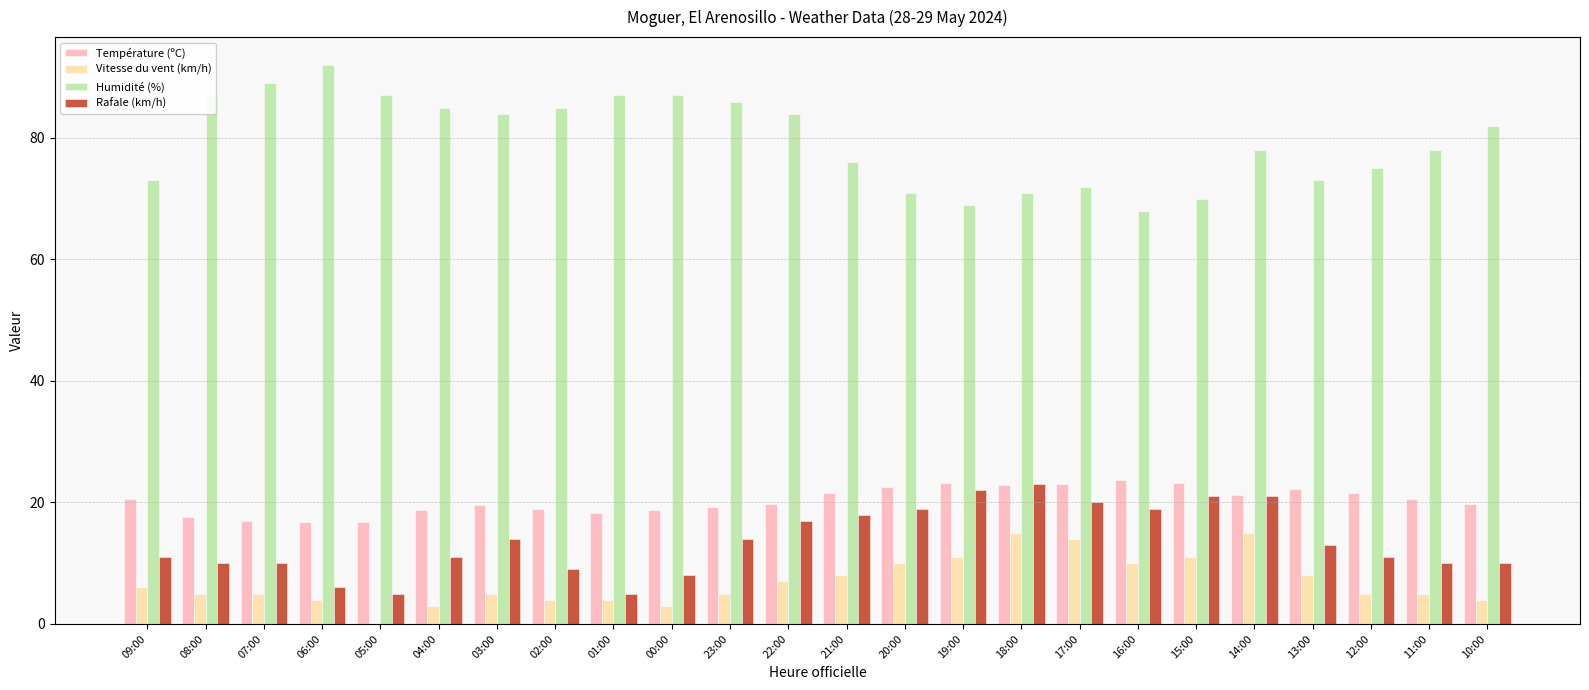

The value of Humidité (%) at 07:00 is 89.0. True or false?

True